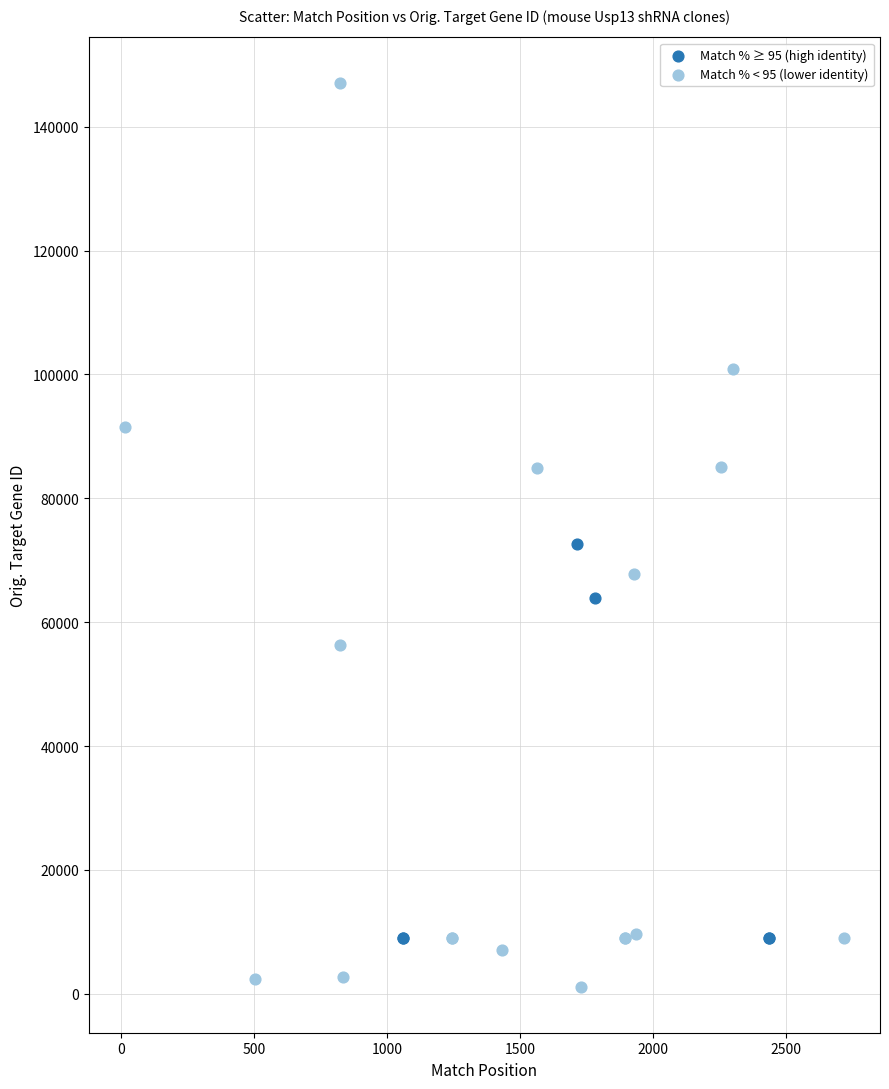

Which series reaches the maximum Y coordinate?

Match % < 95 (lower identity)